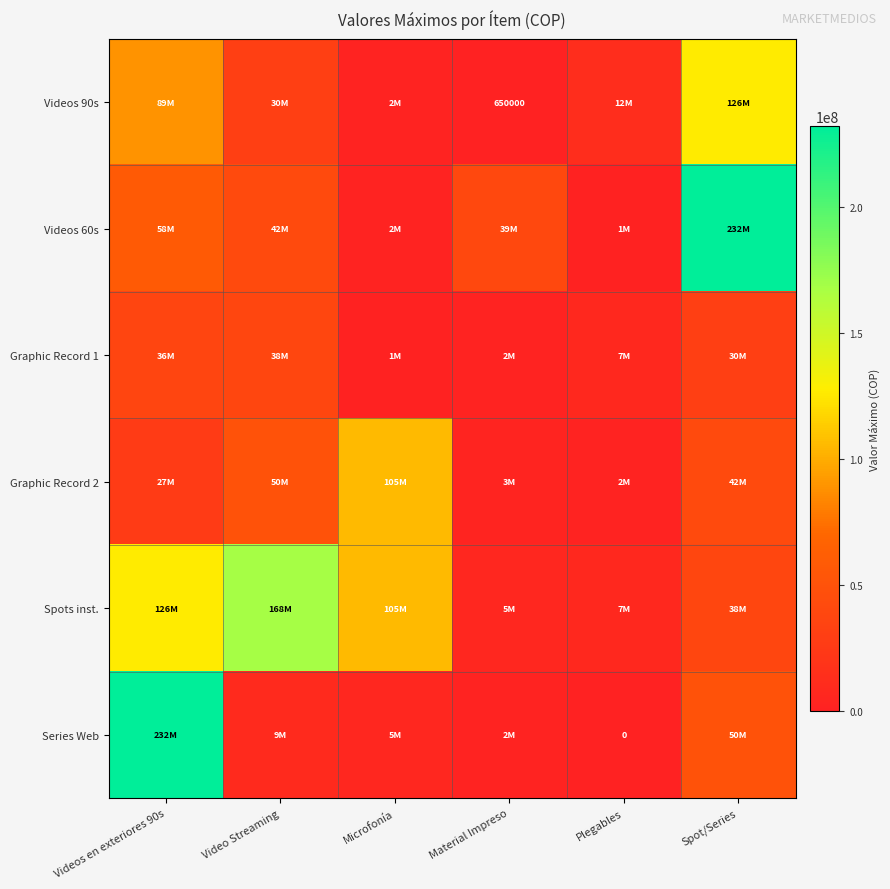

The Videos 90s series shows 650000 at Material Impreso. True or false?

True